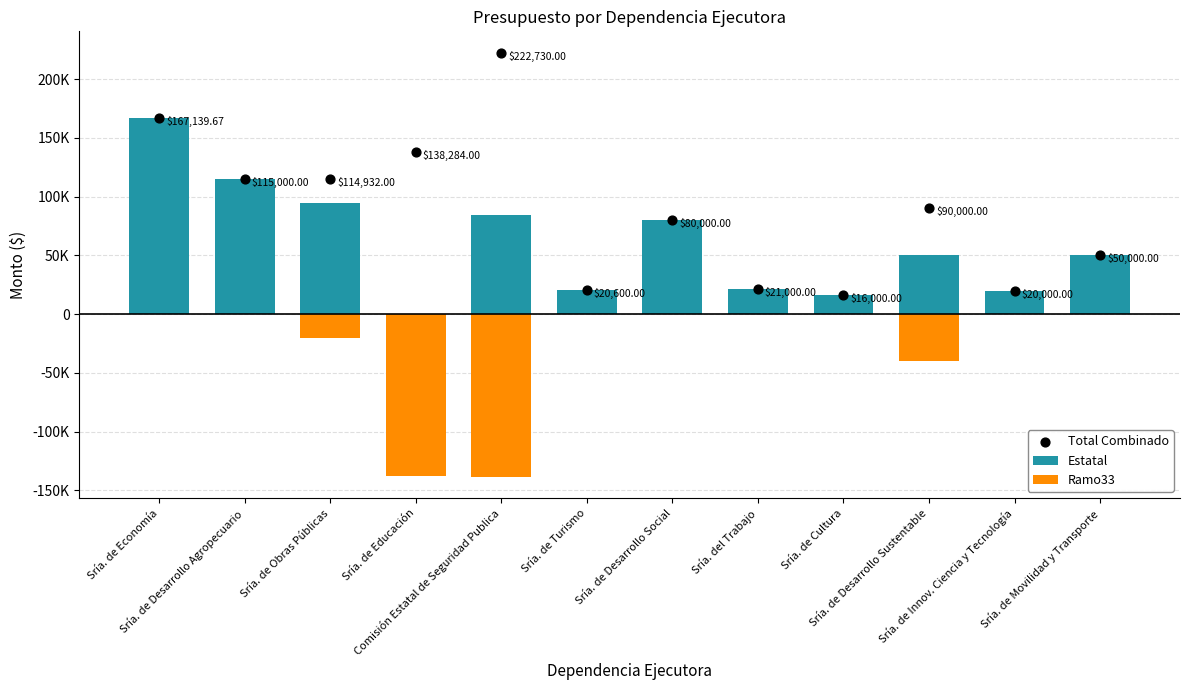

Which series has the largest total across all categories?

Total Combinado